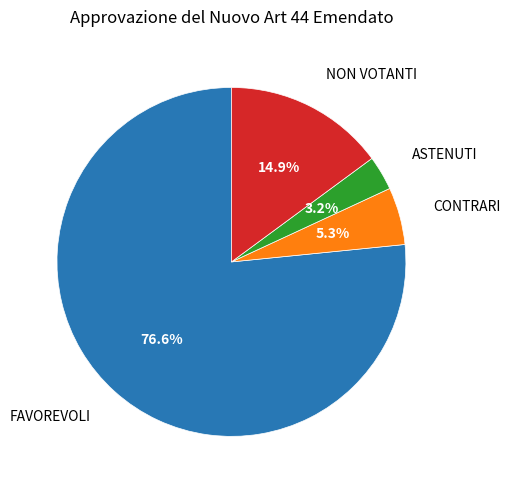

Is there a majority slice in this chart?

Yes